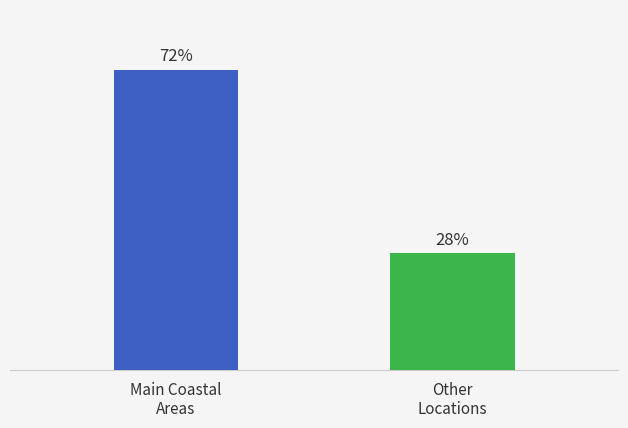

Are the bars grouped side by side (vs. stacked)?

Yes